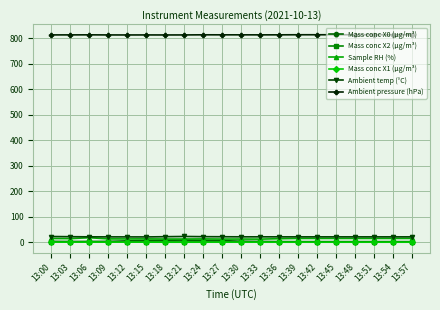

At how many categories does at least one series exceed 233?

20